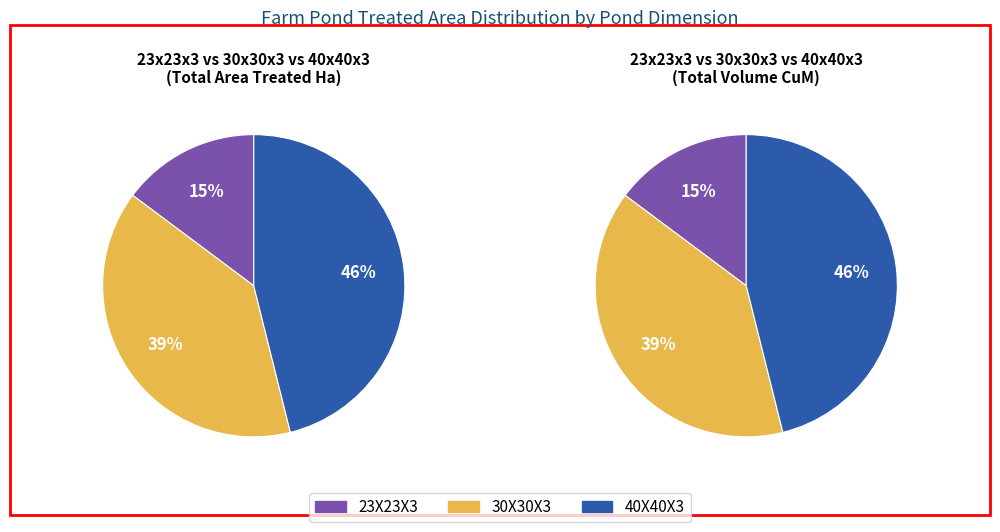

Which category has the biggest portion of the pie?

40X40X3